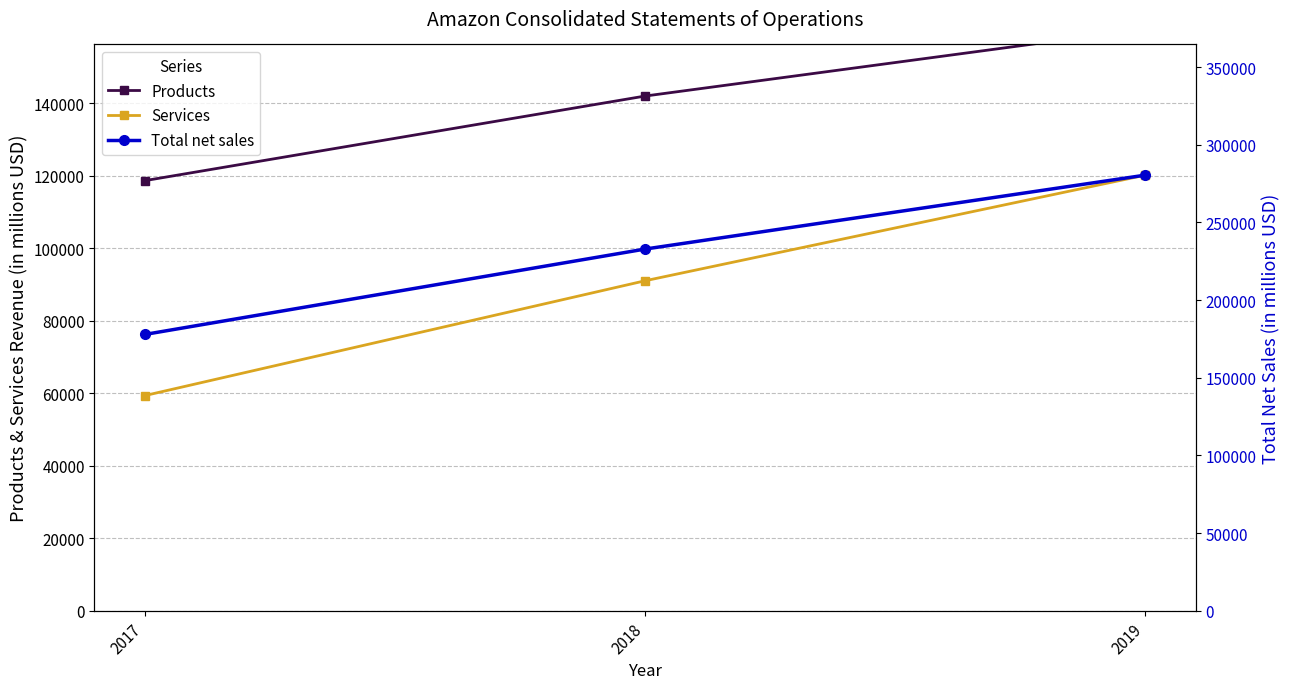

How many categories are shown in the chart?

3